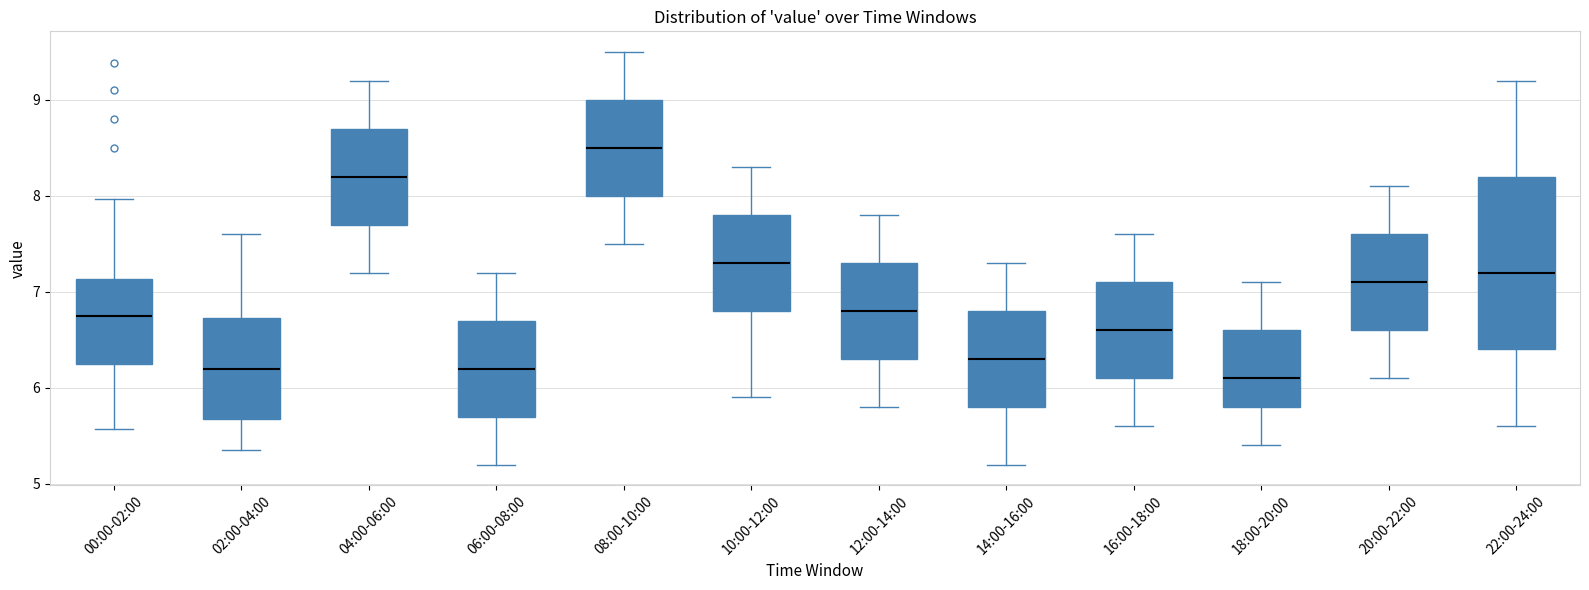

Reading left to right, transcribe this box plot: for each box, give where its median line is, the range the box spans, and where its two whiskers end, as read against the y-axis. The values are not printed on the chart, so give them approximately, as read against the axis.

00:00-02:00: median 6.8, box 6.2 to 7.1, whiskers 5.6 to 8.0
02:00-04:00: median 6.2, box 5.7 to 6.7, whiskers 5.4 to 7.6
04:00-06:00: median 8.2, box 7.7 to 8.7, whiskers 7.2 to 9.2
06:00-08:00: median 6.2, box 5.7 to 6.7, whiskers 5.2 to 7.2
08:00-10:00: median 8.5, box 8.0 to 9.0, whiskers 7.5 to 9.5
10:00-12:00: median 7.3, box 6.8 to 7.8, whiskers 5.9 to 8.3
12:00-14:00: median 6.8, box 6.3 to 7.3, whiskers 5.8 to 7.8
14:00-16:00: median 6.3, box 5.8 to 6.8, whiskers 5.2 to 7.3
16:00-18:00: median 6.6, box 6.1 to 7.1, whiskers 5.6 to 7.6
18:00-20:00: median 6.1, box 5.8 to 6.6, whiskers 5.4 to 7.1
20:00-22:00: median 7.1, box 6.6 to 7.6, whiskers 6.1 to 8.1
22:00-24:00: median 7.2, box 6.4 to 8.2, whiskers 5.6 to 9.2